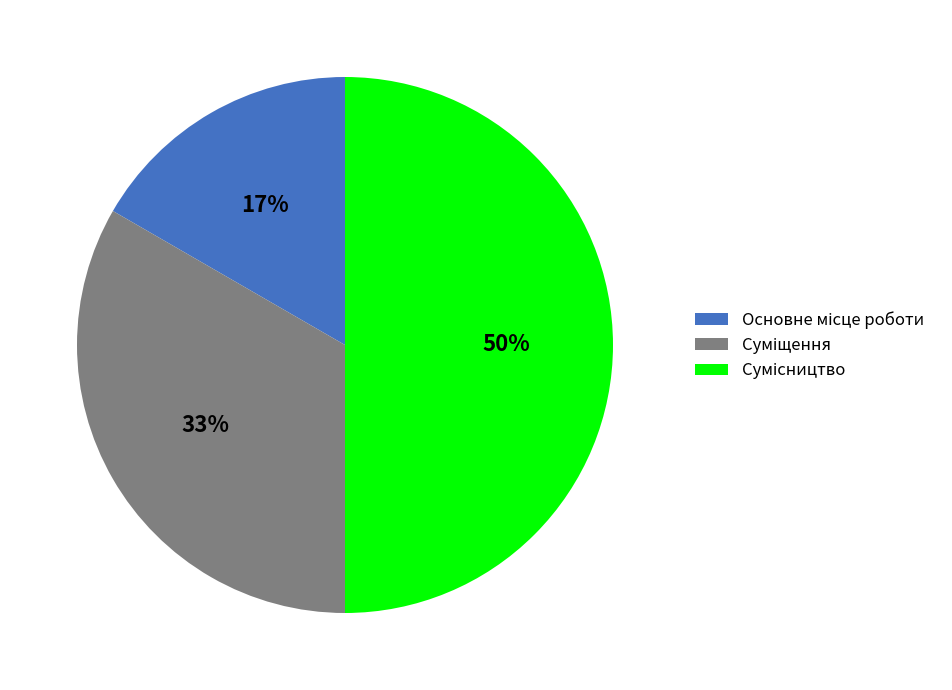

To the nearest percent, what is the average slice percentage?

33%